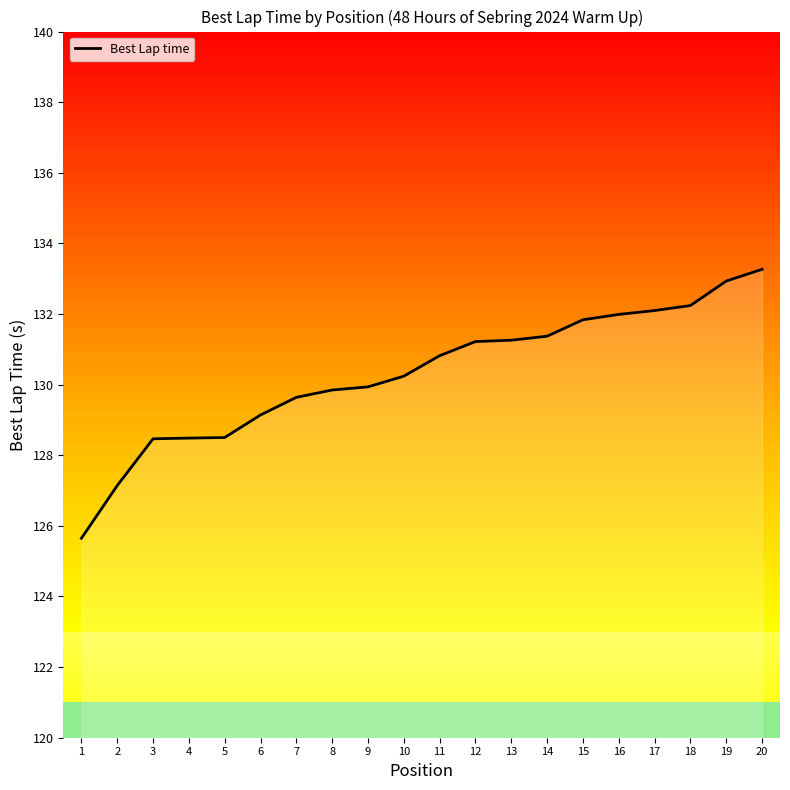

Which has a higher value, 17 or 18?

18